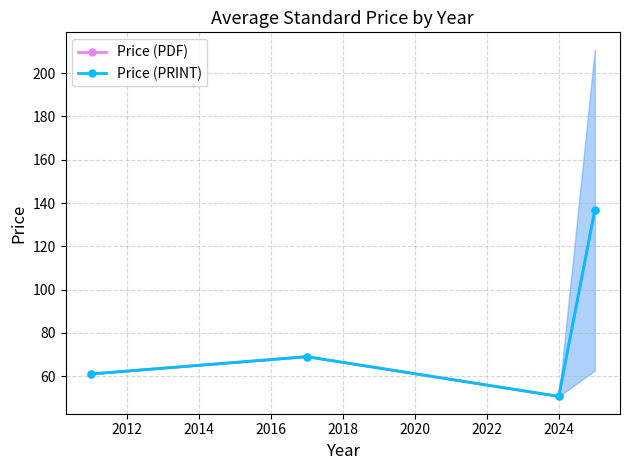

Where is Price (PDF) nearest to the value 93?

2012